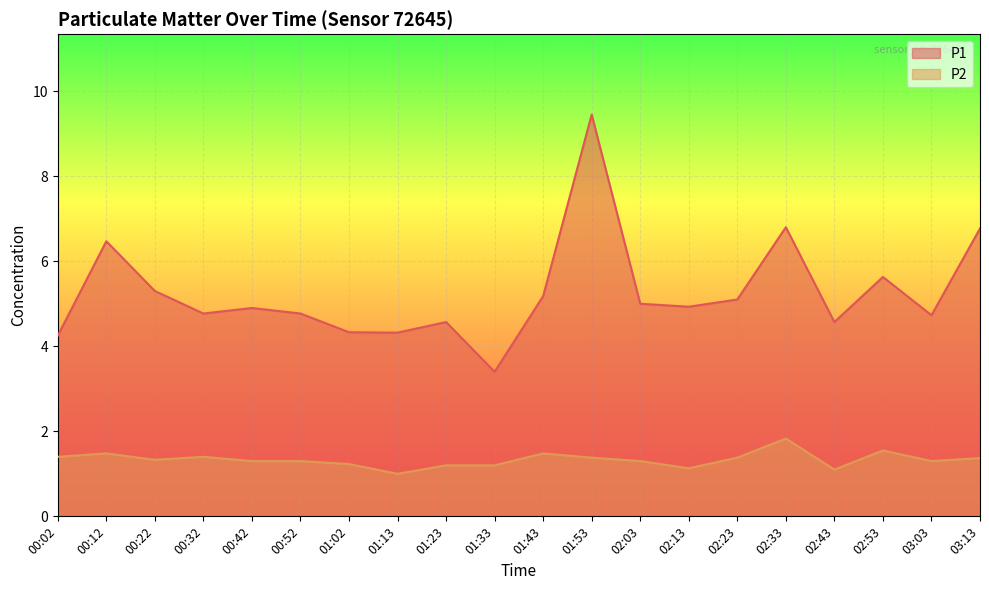

What is the value of the P1 point at the 1st from the left?

4.2